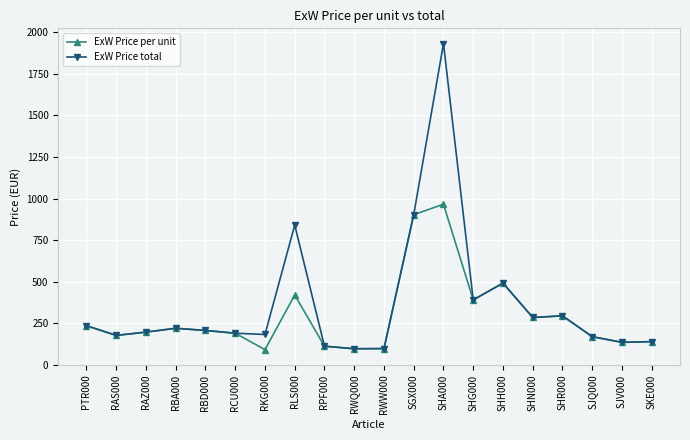

Which series has the widest spread of values?

ExW Price total